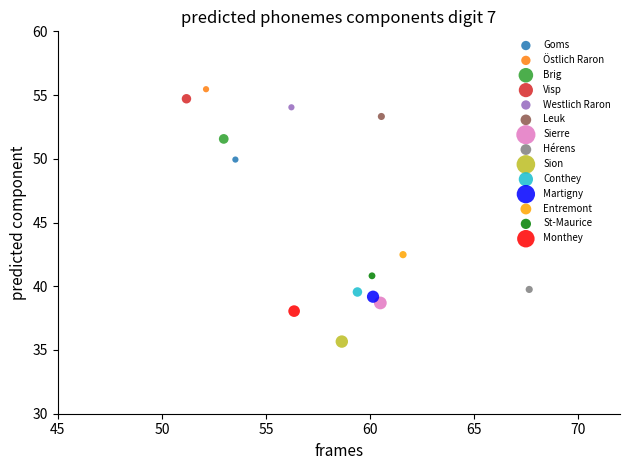

Which series contains the highest Y value?

Östlich Raron